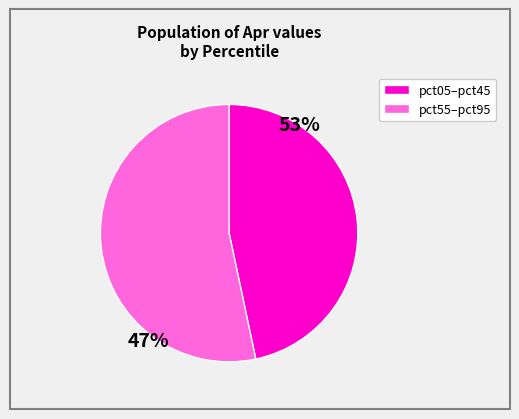

Does any single category account for the majority?

Yes